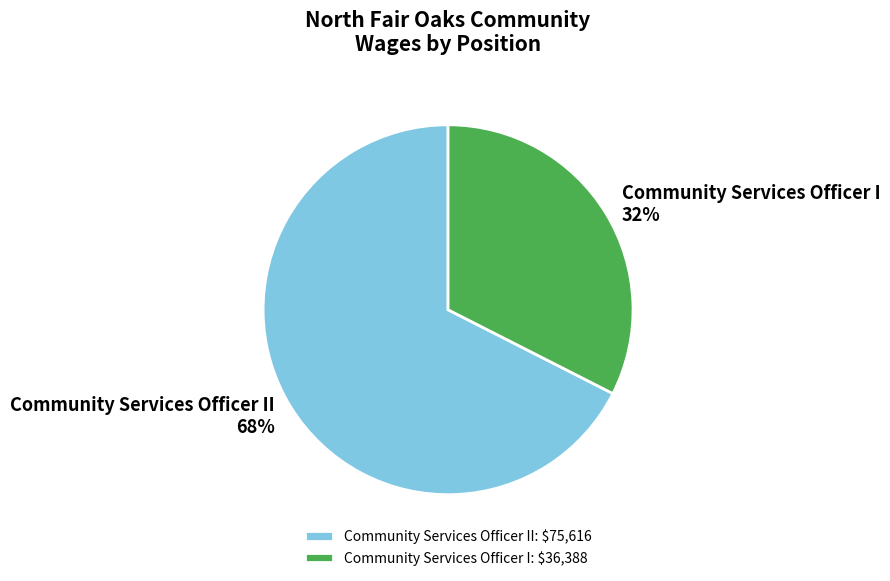

Which category has the biggest portion of the pie?

Community Services Officer II